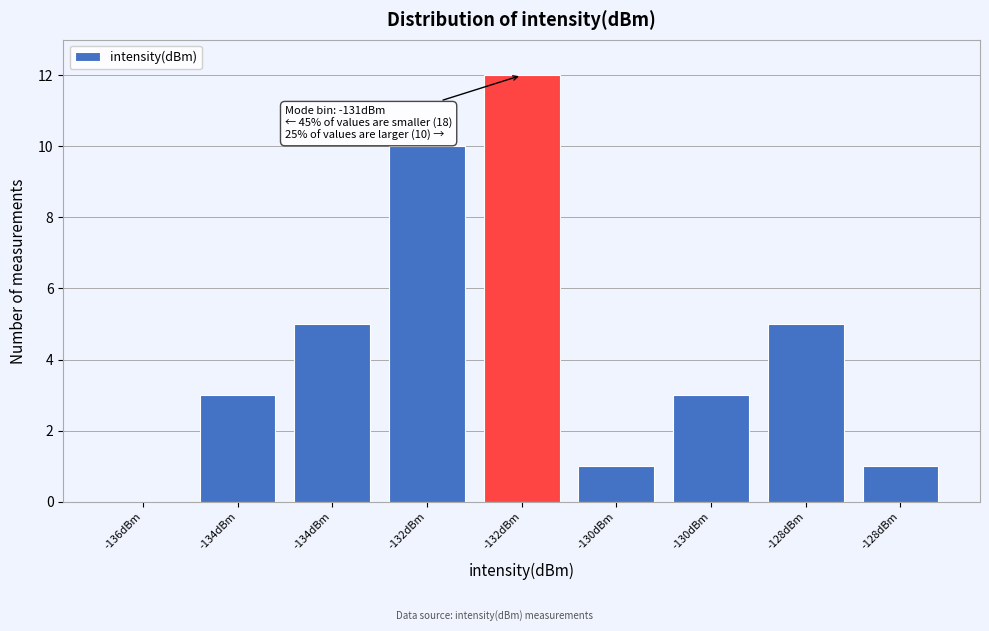

How many values are above zero?

8